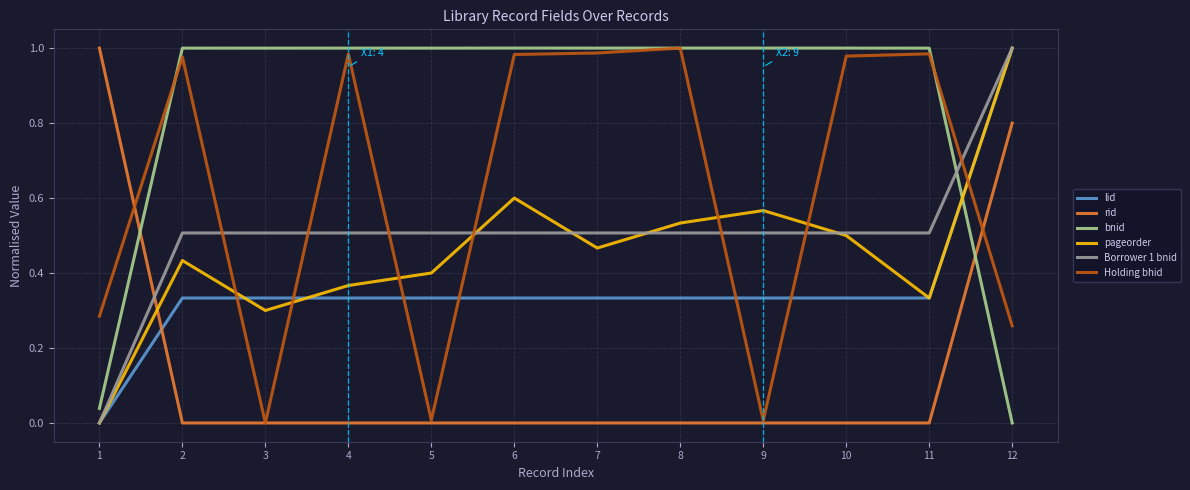

How many lines are shown in the chart?

6